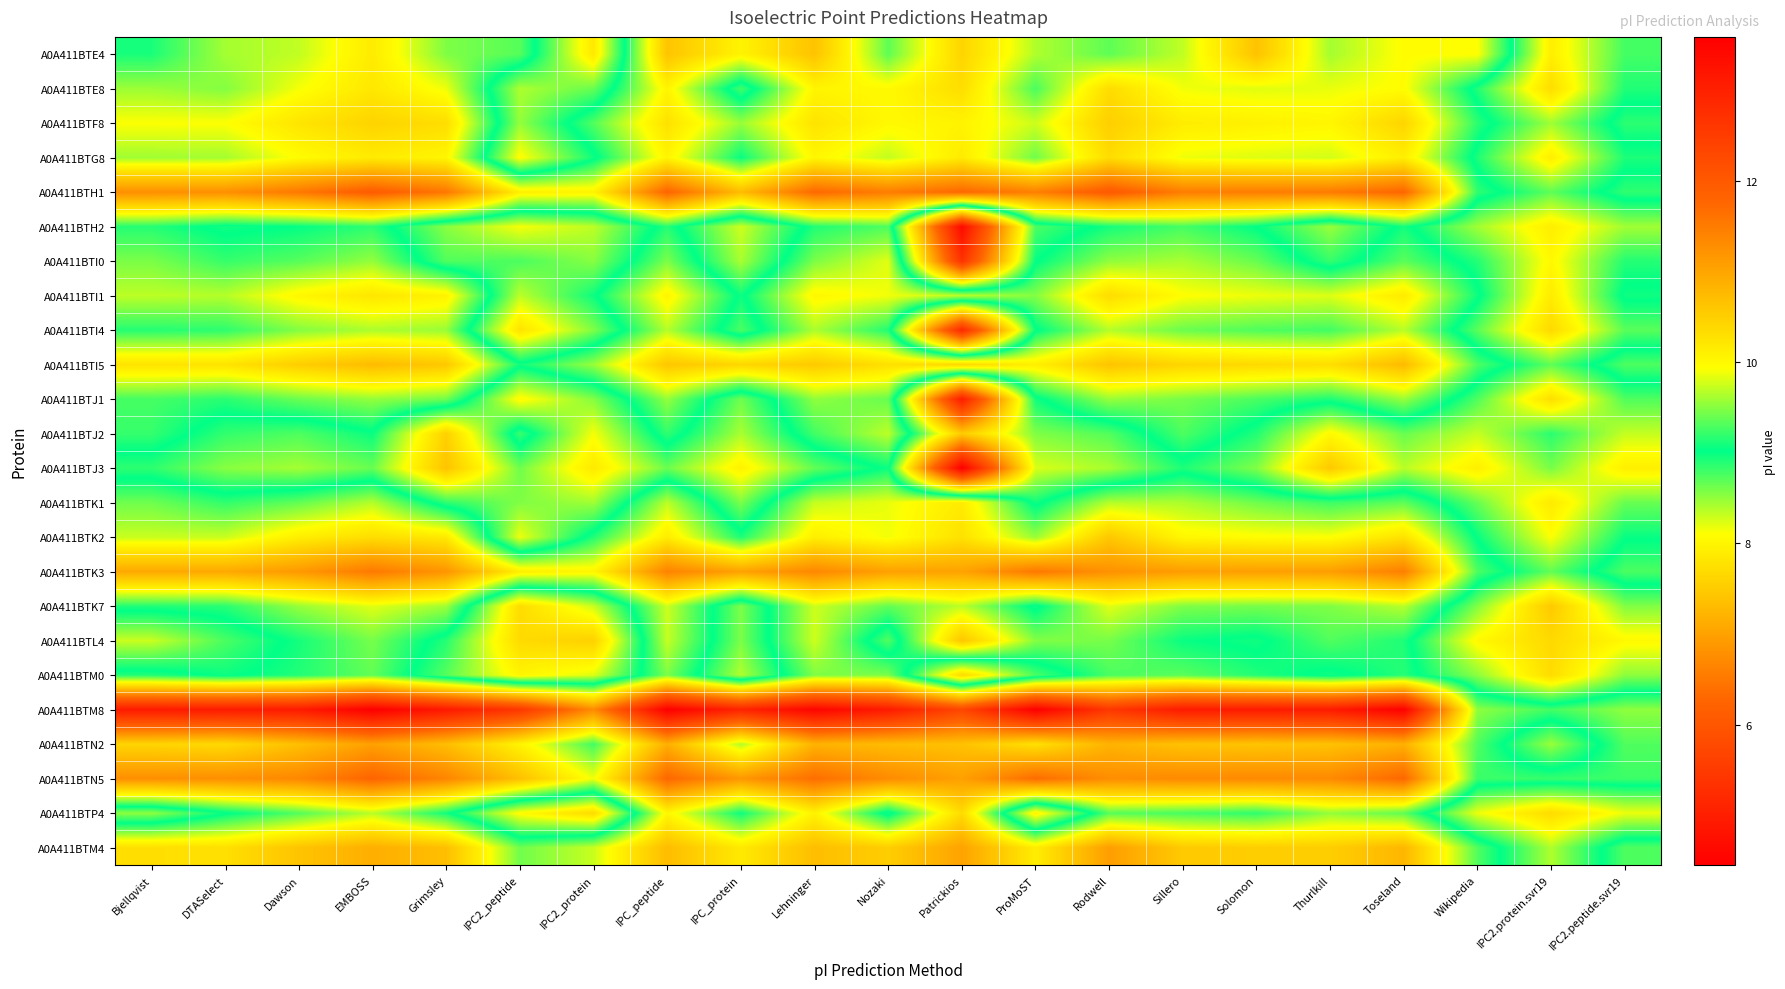

At which category is the sum across all series the highest?

EMBOSS